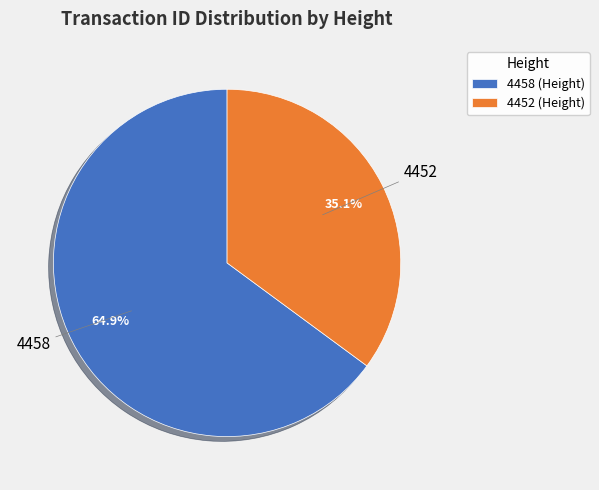

Do 4452 and 4458 together represent more than half of the pie?

Yes